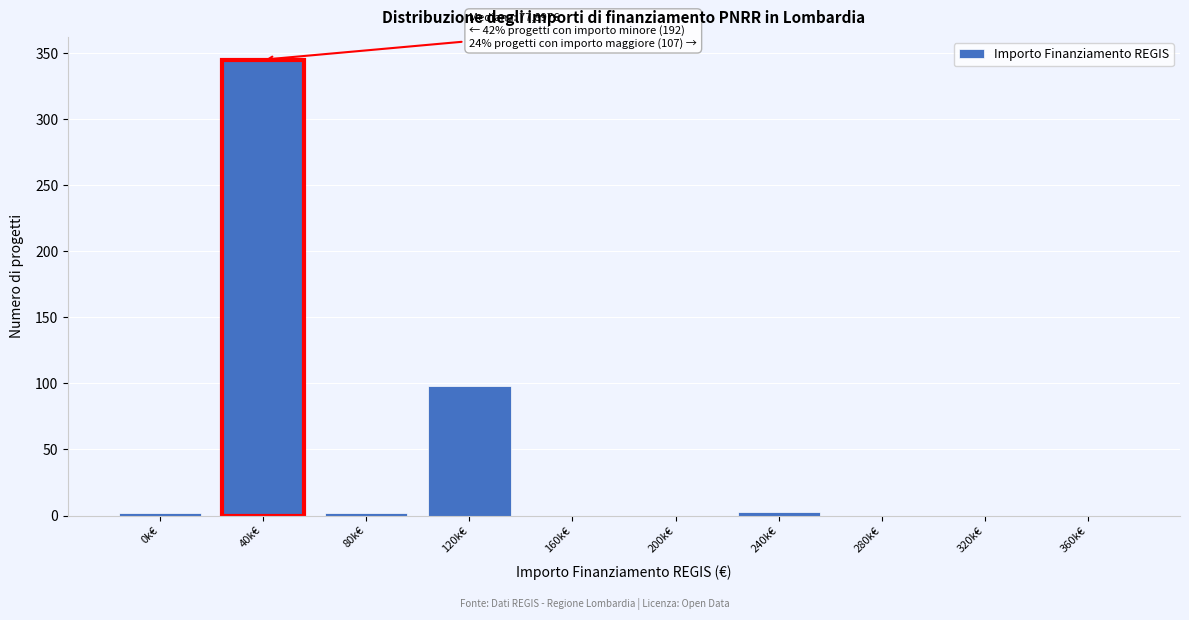

Which category has the highest value across all series?

40k€